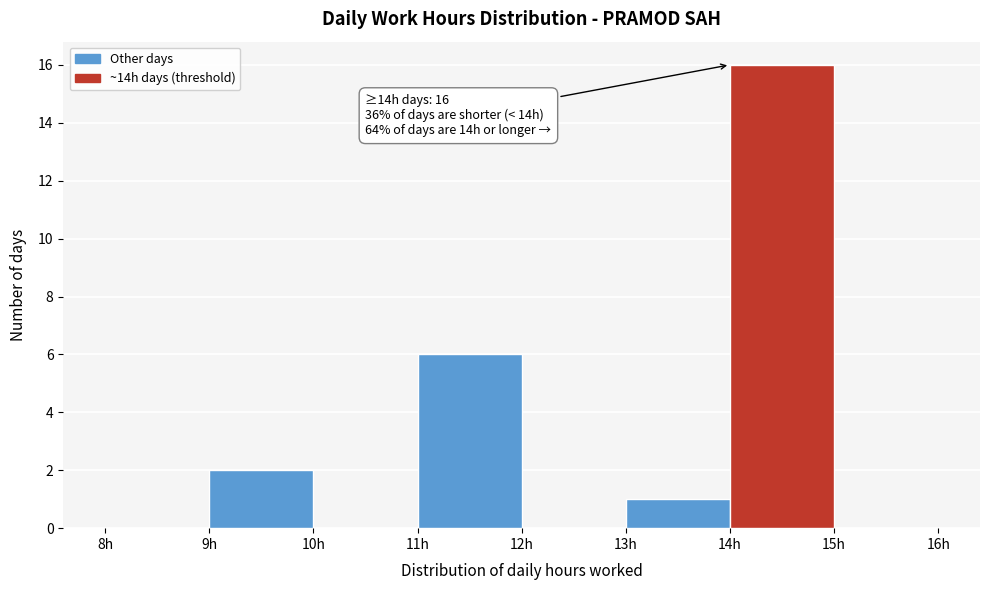

Over which range of the x-axis is the bar tallest?

14 to 15